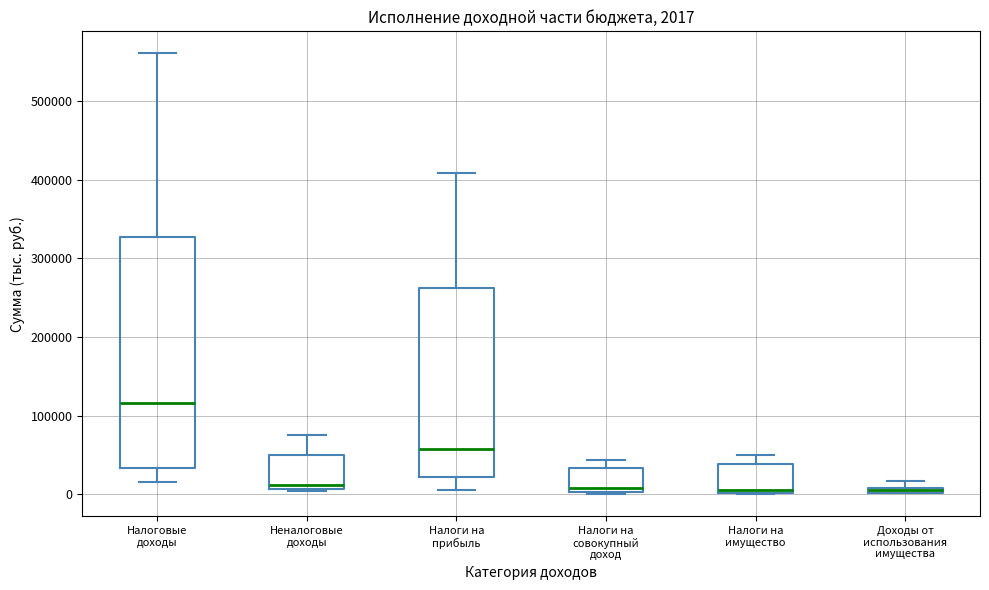

Comparing the boxes themselves (not the whiskers), which one is the tallest?

Налоговые доходы